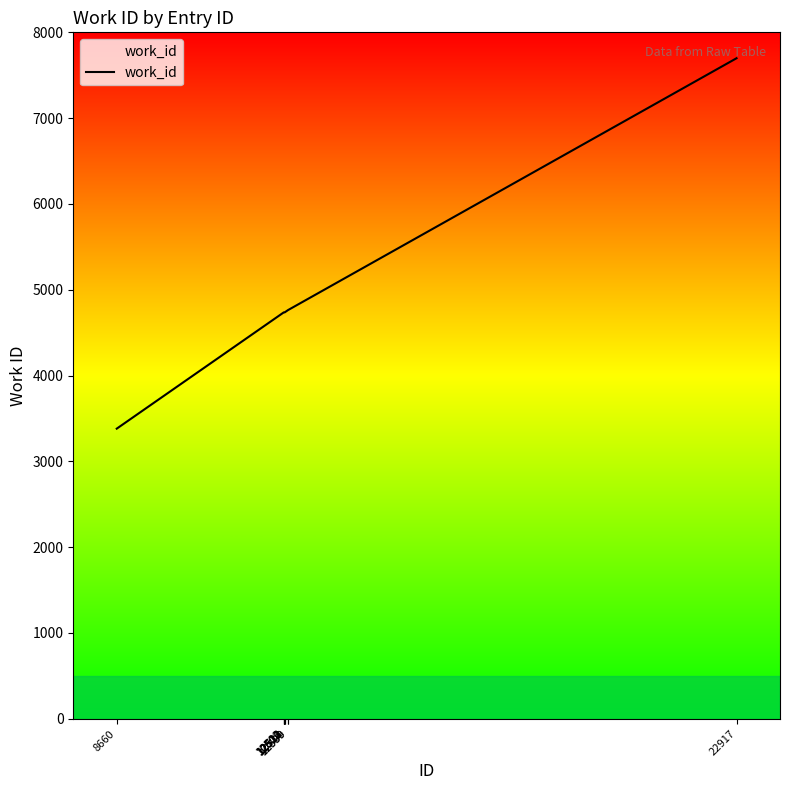

True or false: the data shows 6682 at 12502.

False